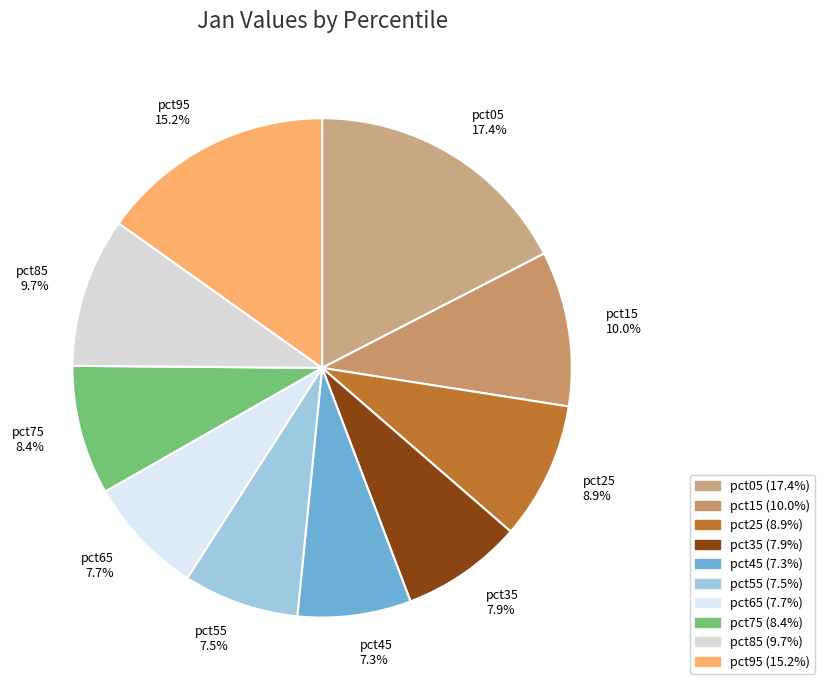

Is there any slice that represents more than half of the pie?

No